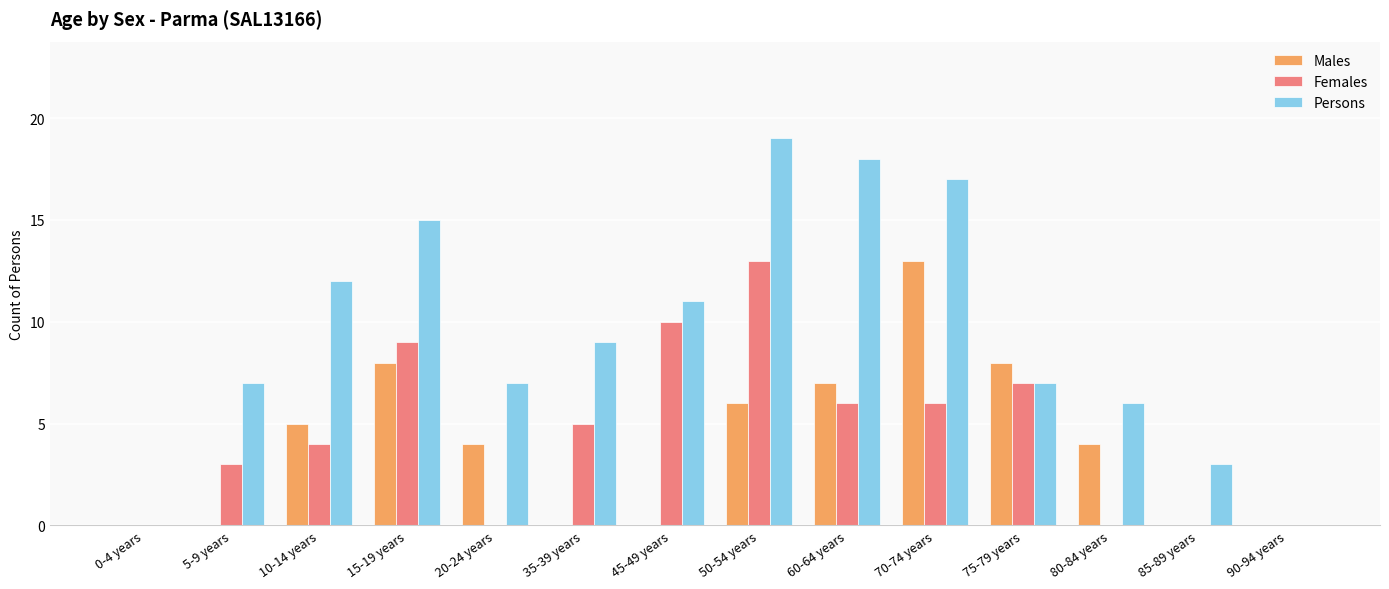

What is the total value across all series at 85-89 years?

3